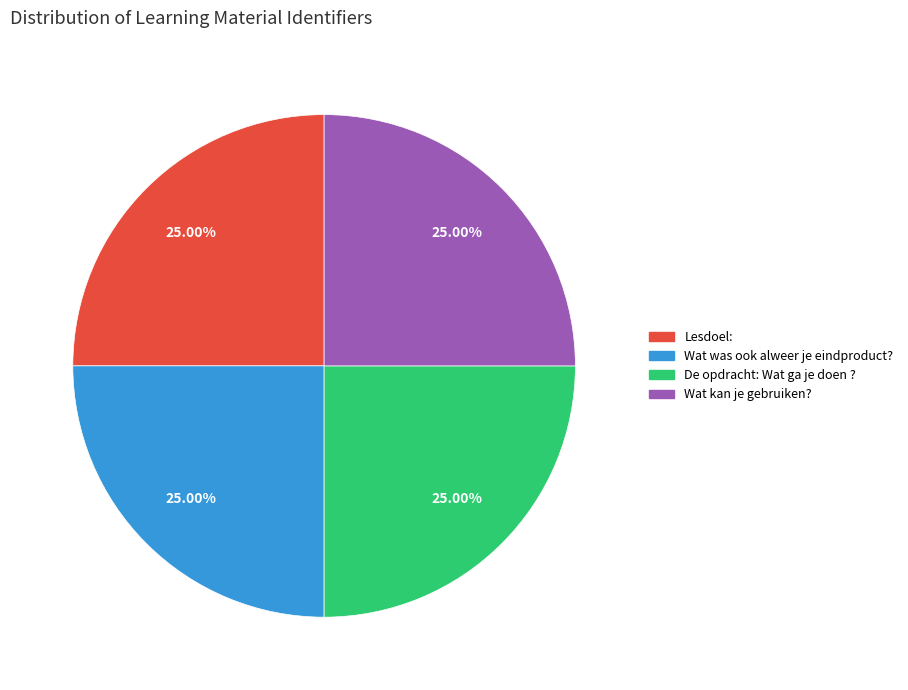

How much of the chart is everything except Wat was ook alweer je eindproduct??

75.0%